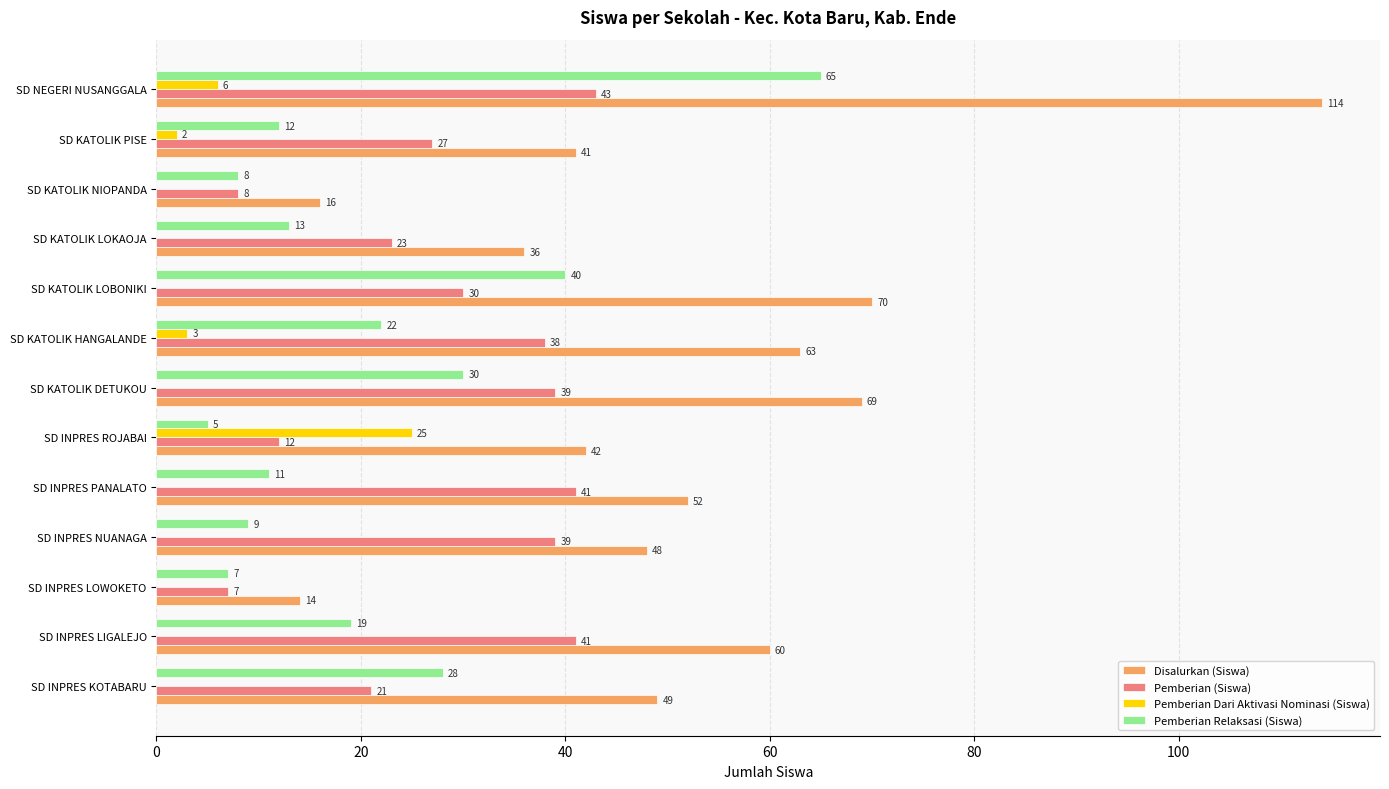

Between SD INPRES KOTABARU and SD KATOLIK NIOPANDA, which series saw the biggest shift?

Disalurkan (Siswa)